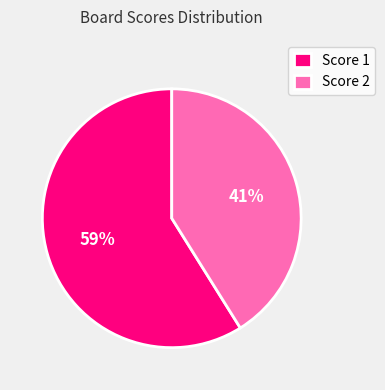

Rank the categories by value from highest to lowest.

Score 1, Score 2